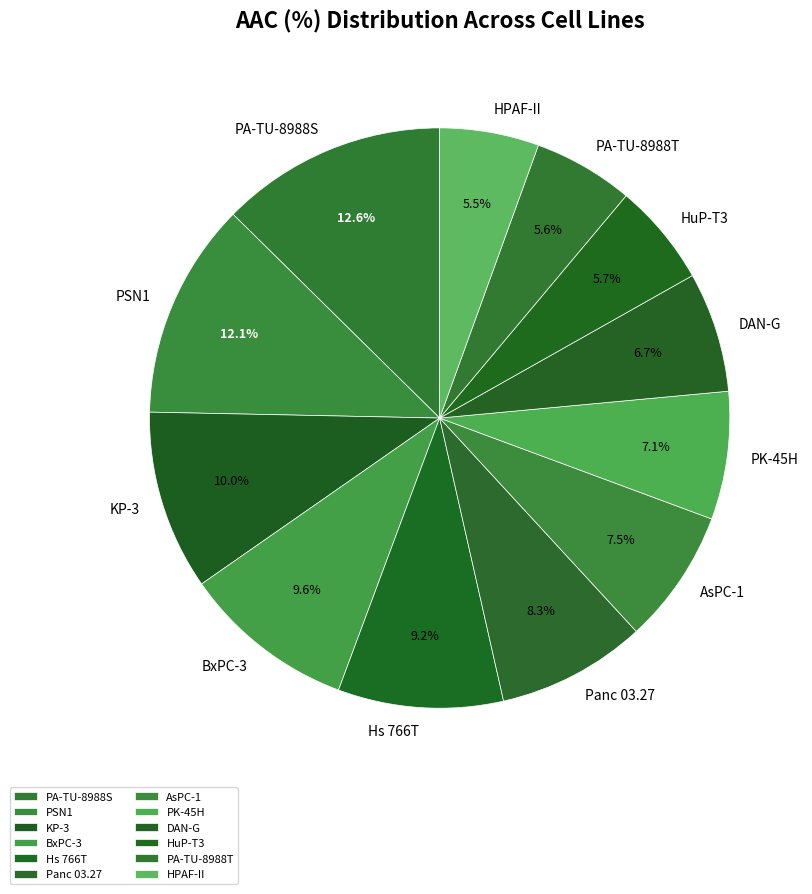

Is there any slice that represents more than half of the pie?

No